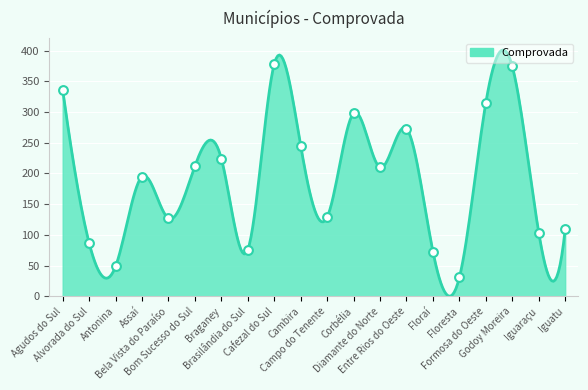

Between Braganey and Cafezal do Sul, which is larger?

Cafezal do Sul